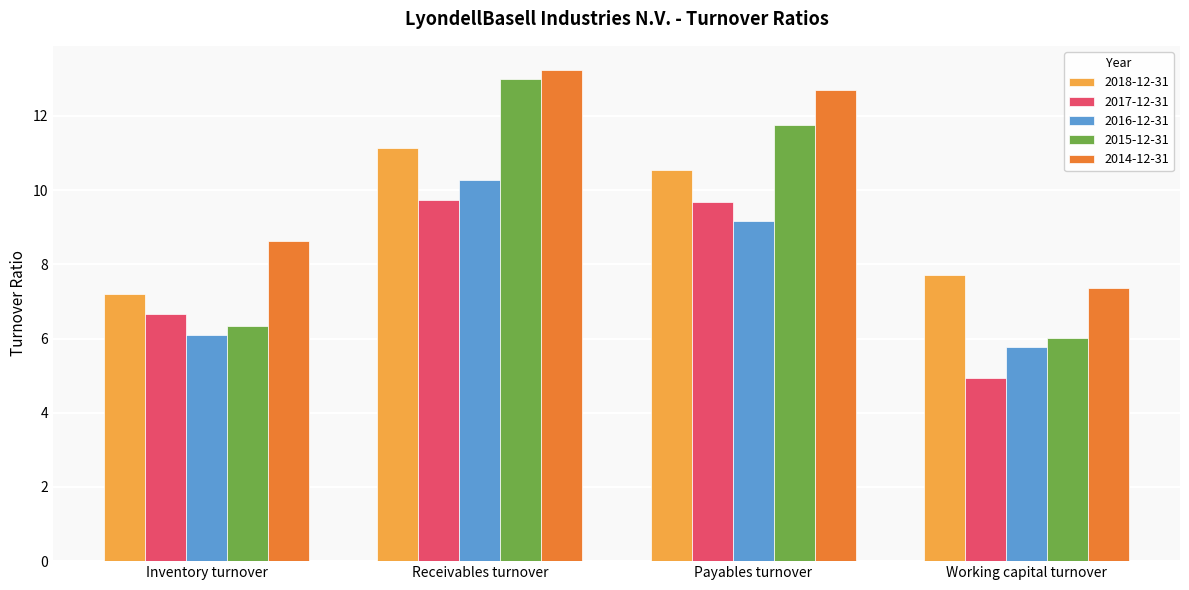

Which series changed the most between Inventory turnover and Working capital turnover?

2017-12-31